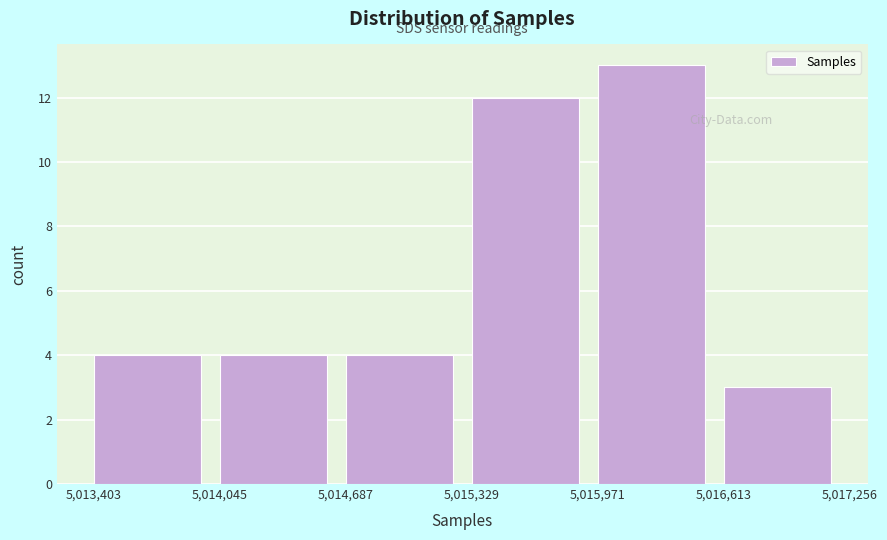

Which range on the x-axis has the tallest bar?

5,015,971 to 5,016,613